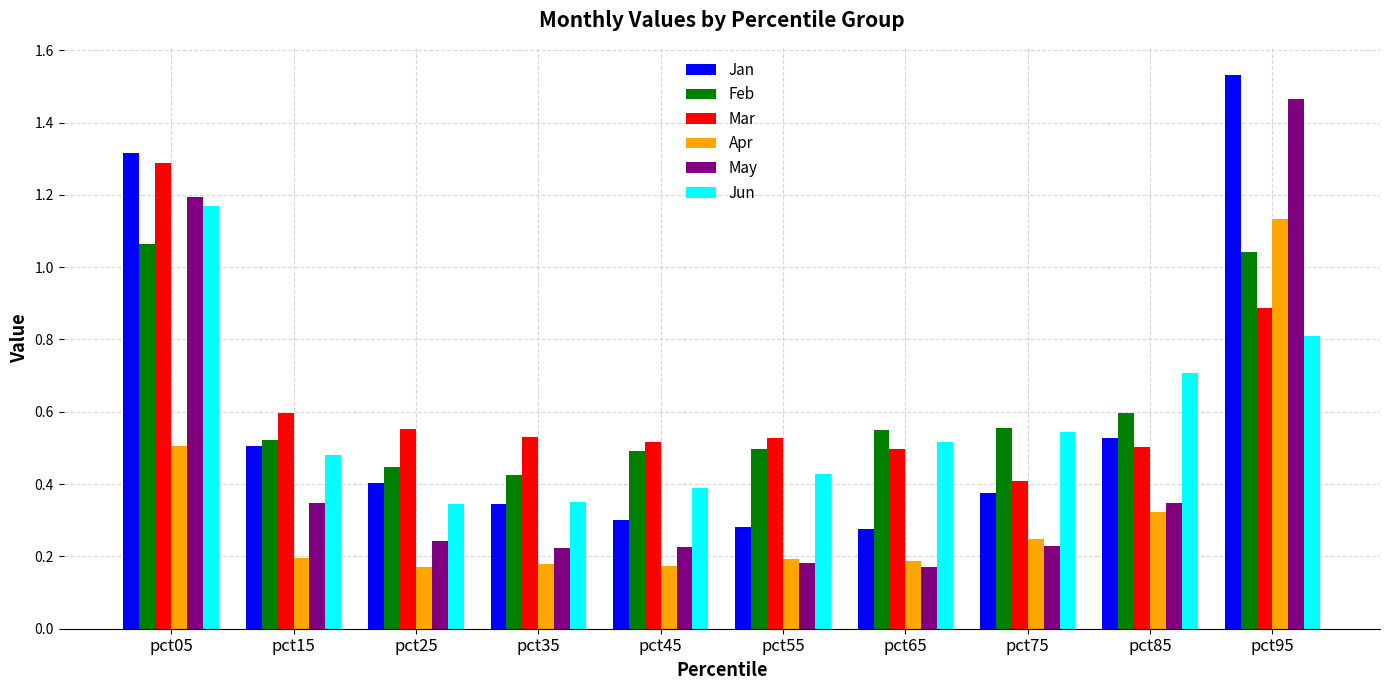

Which category has the highest value across all series?

pct95